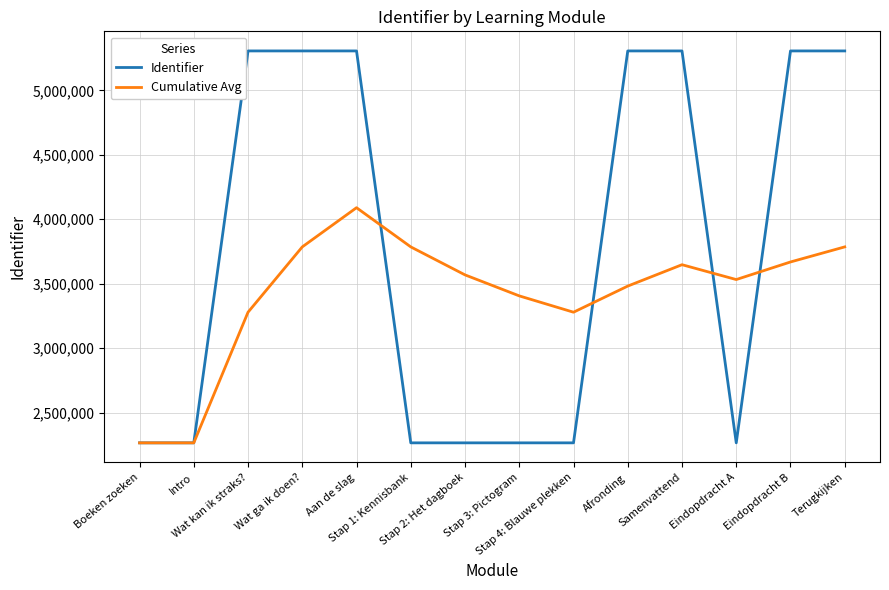

How many categories are shown in the chart?

14